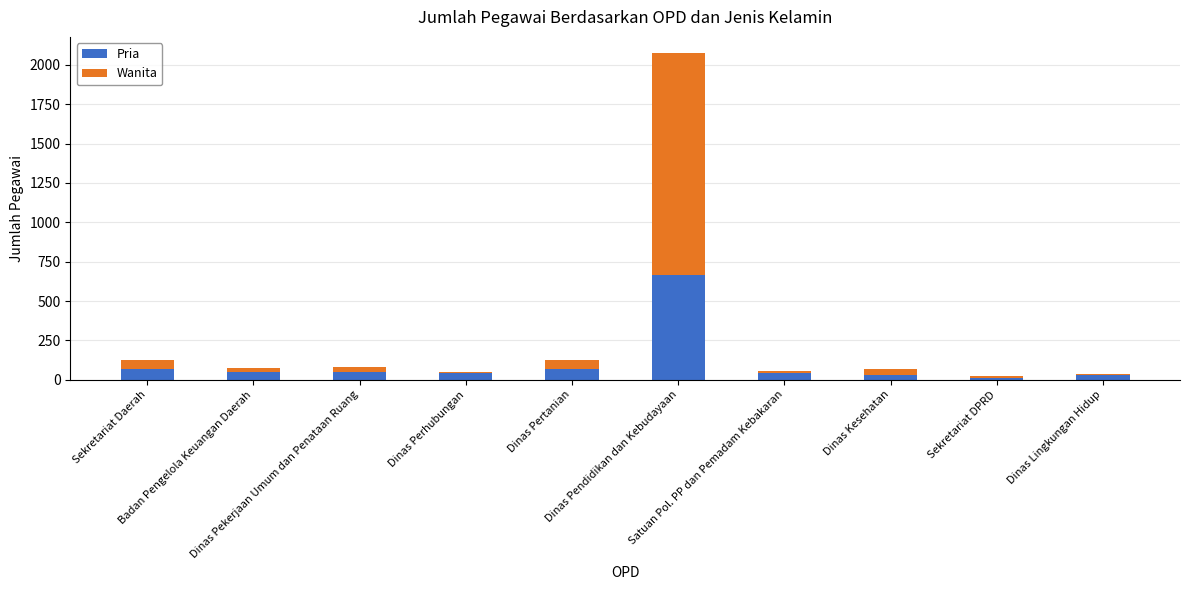

Is it true that Pria equals 29 at Dinas Lingkungan Hidup?

True